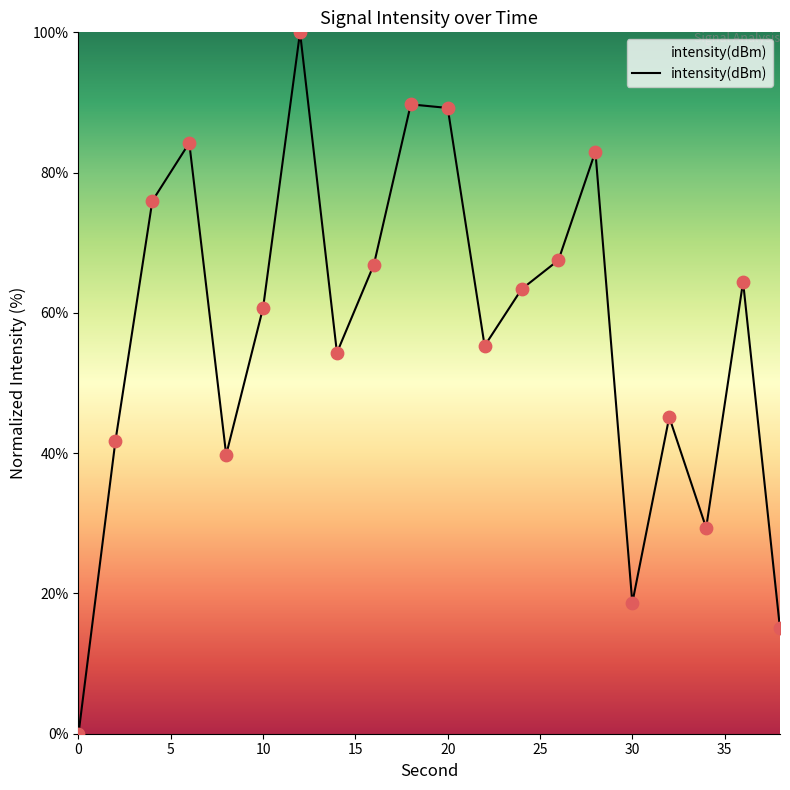

What is the maximum value shown in the chart?

100.0